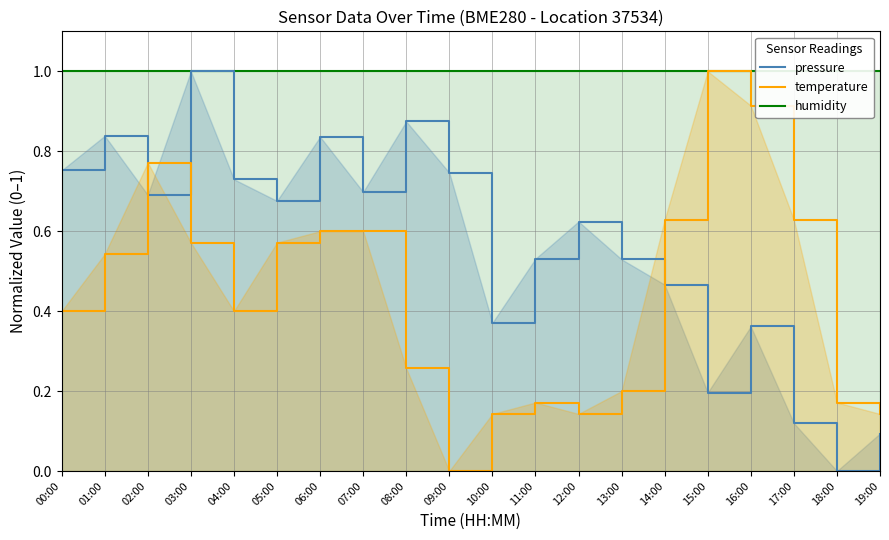

Count the number of data series in this chart.

3